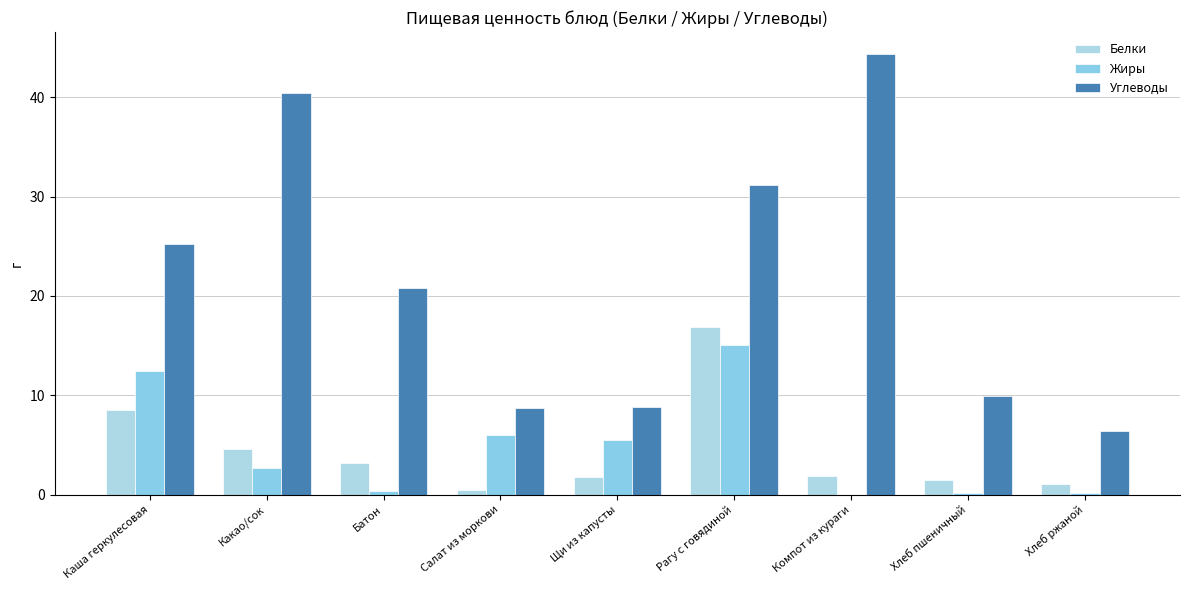

Are the bars horizontal?

No